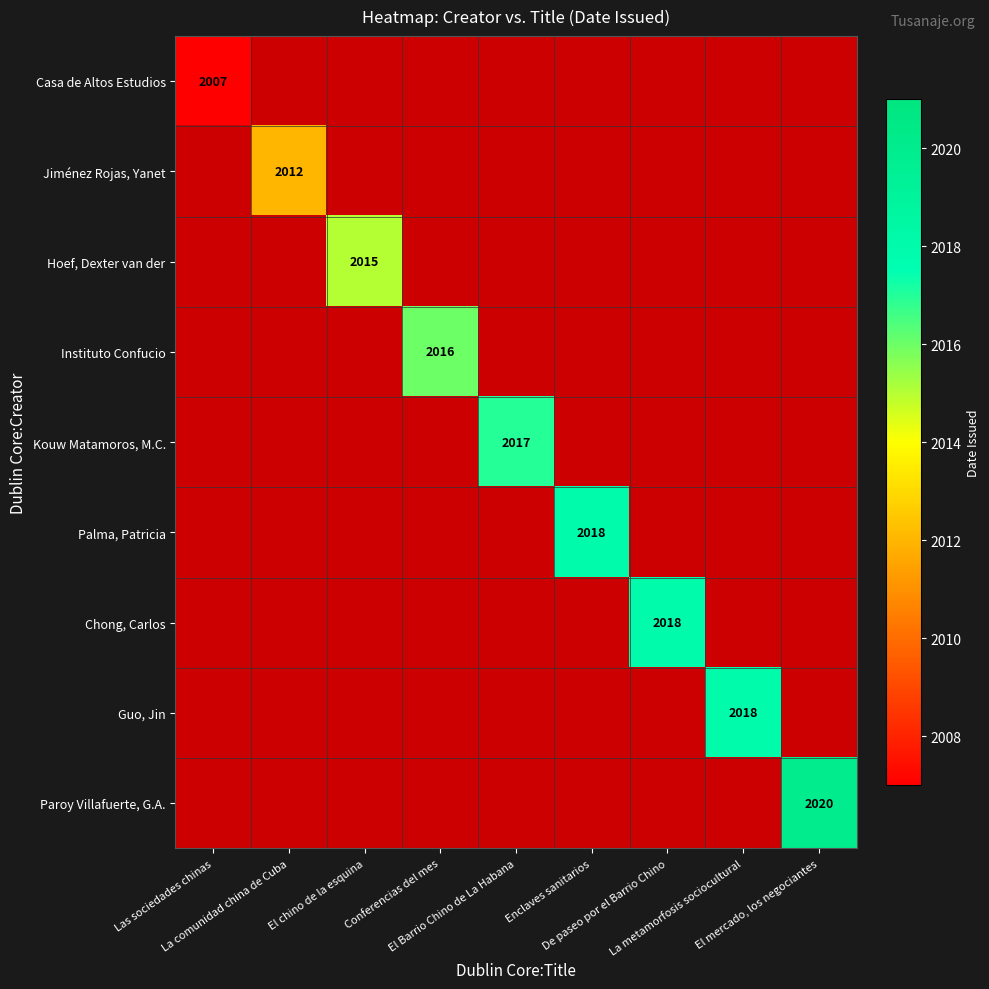

What is the smallest value displayed?

2007.0